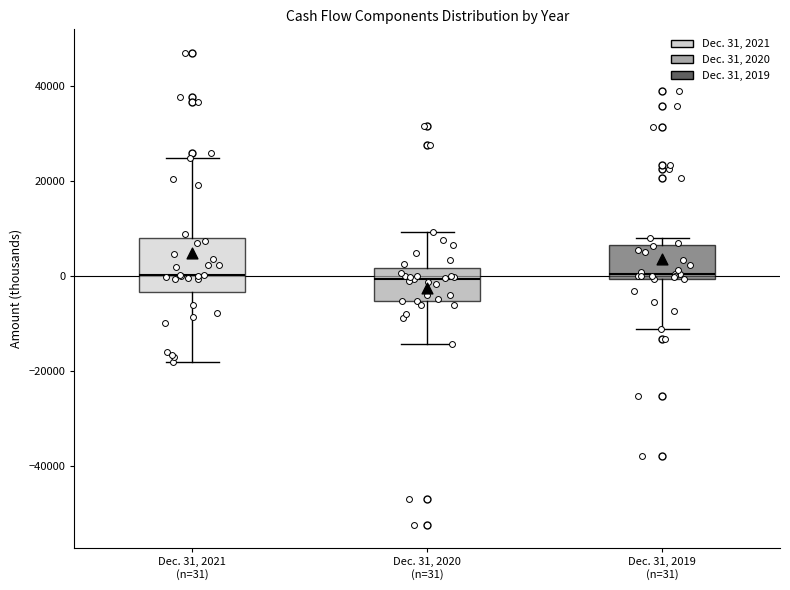

Comparing the boxes themselves (not the whiskers), which one is the tallest?

Dec. 31, 2021 (n=31)